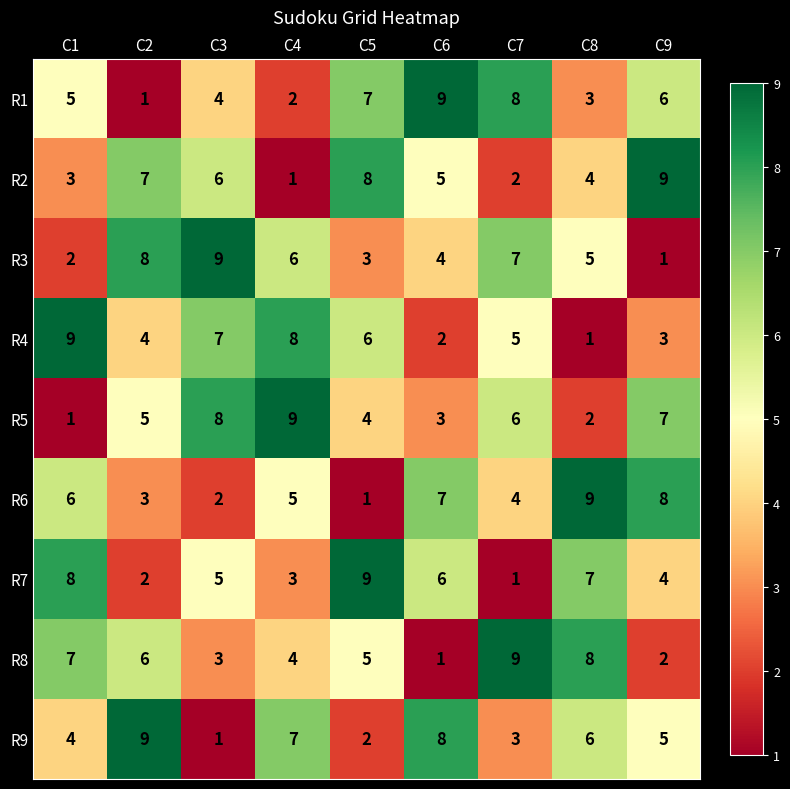

Which category has the lowest value in the R1 series?

C2